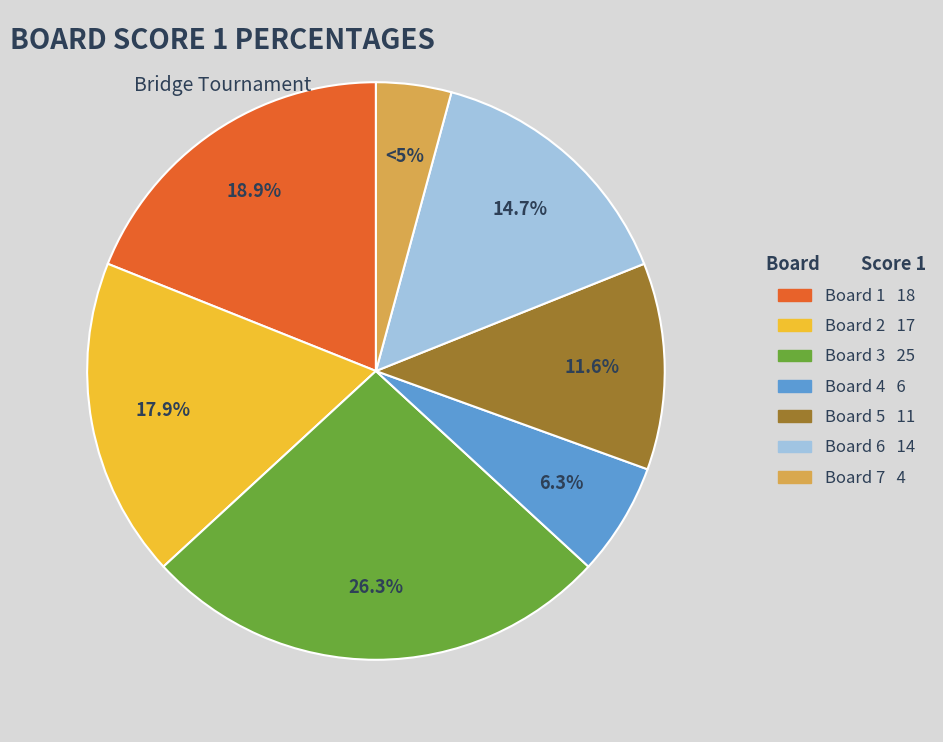

The Board 7 slice represents 1% of the pie. True or false?

False